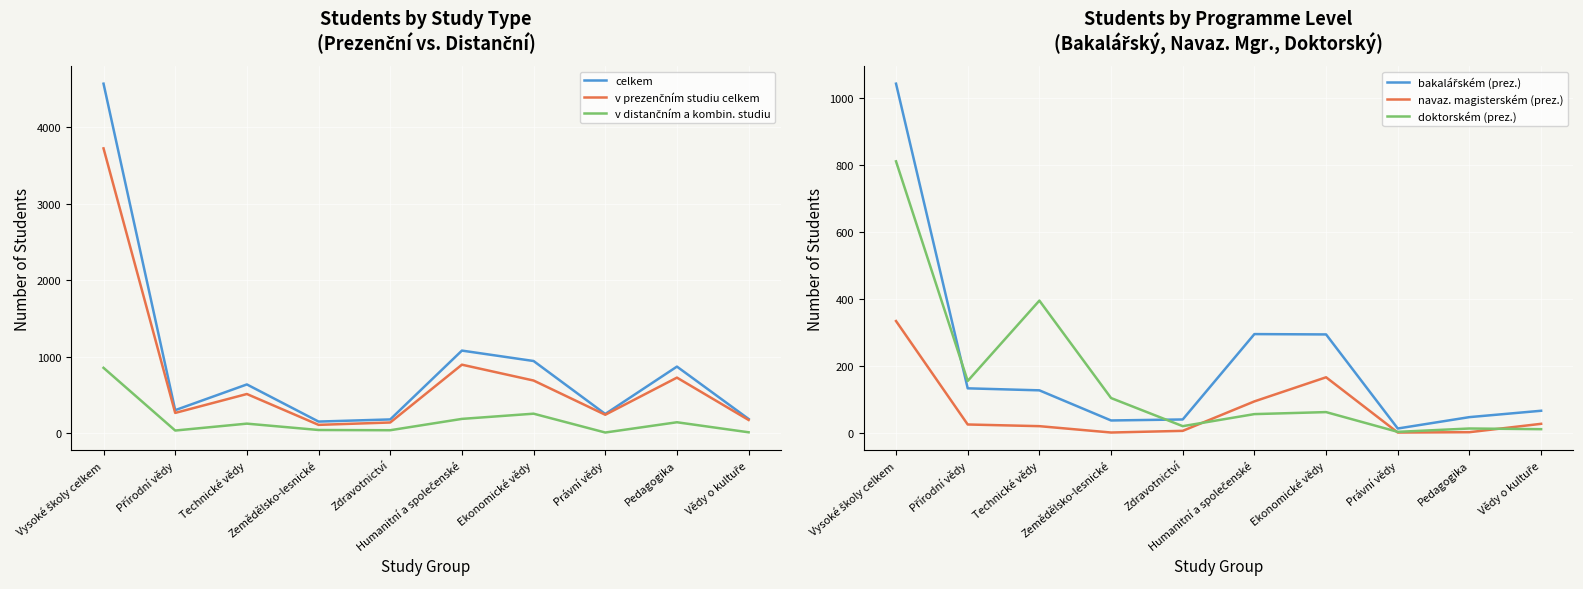

Reading left to right, list all the values displayed in this chart.

celkem: 4566	302	638	153	181	1080	944	252	871	187
v prezenčním studiu celkem: 3721	266	513	110	141	896	689	242	727	174
v distančním a kombin. studiu: 855	36	126	43	40	188	256	10	144	13
bakalářském (prez.): 1042	132	126	36	39	294	293	12	46	65
navaz. magisterském (prez.): 333	24	19	0	5	93	165	0	1	26
doktorském (prez.): 810	154	394	103	19	55	61	2	12	10